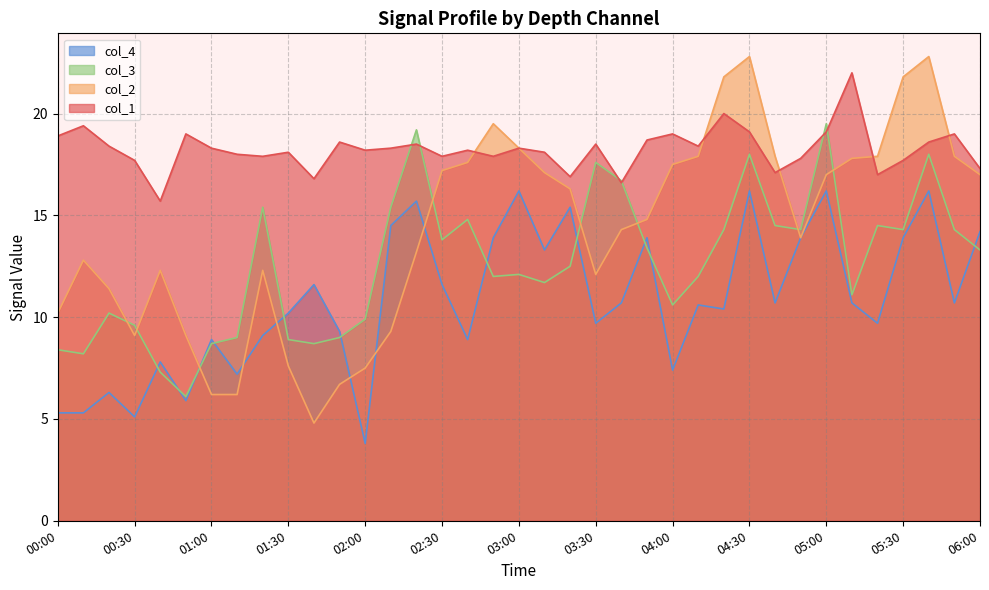

At which category does the chart reach its peak across all series?

04:30